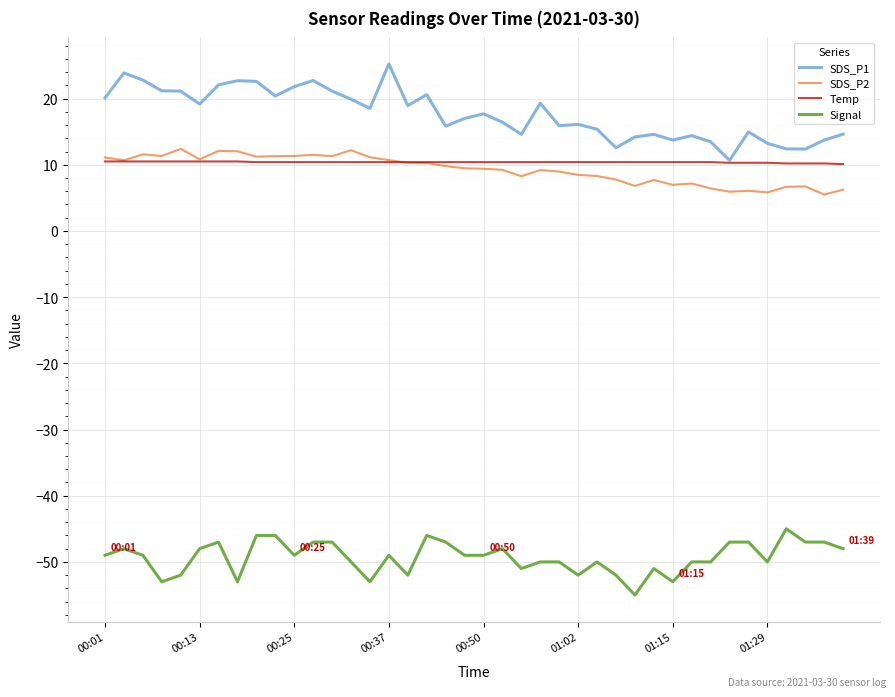

True or false: Signal and SDS_P1 cross at least once.

False